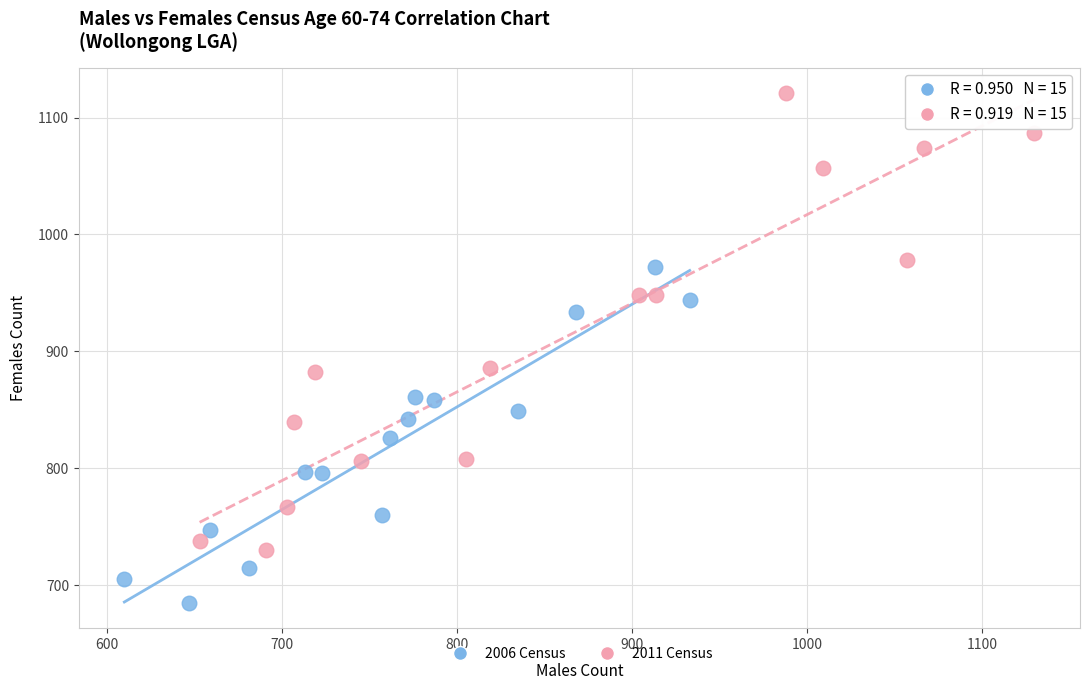

Which series contains the lowest Y value?

2006 Census